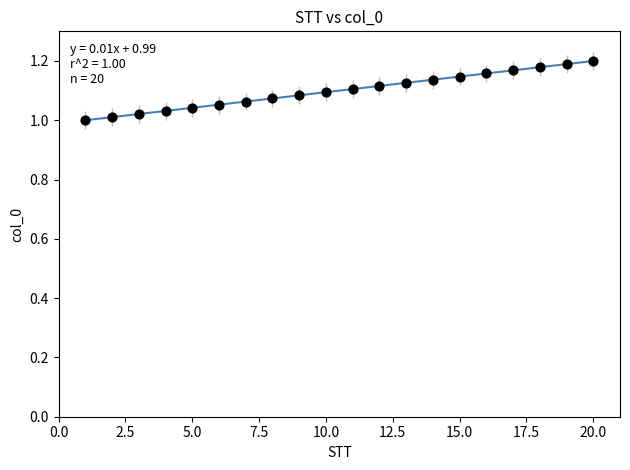

How many points are shown in the scatter plot?

20